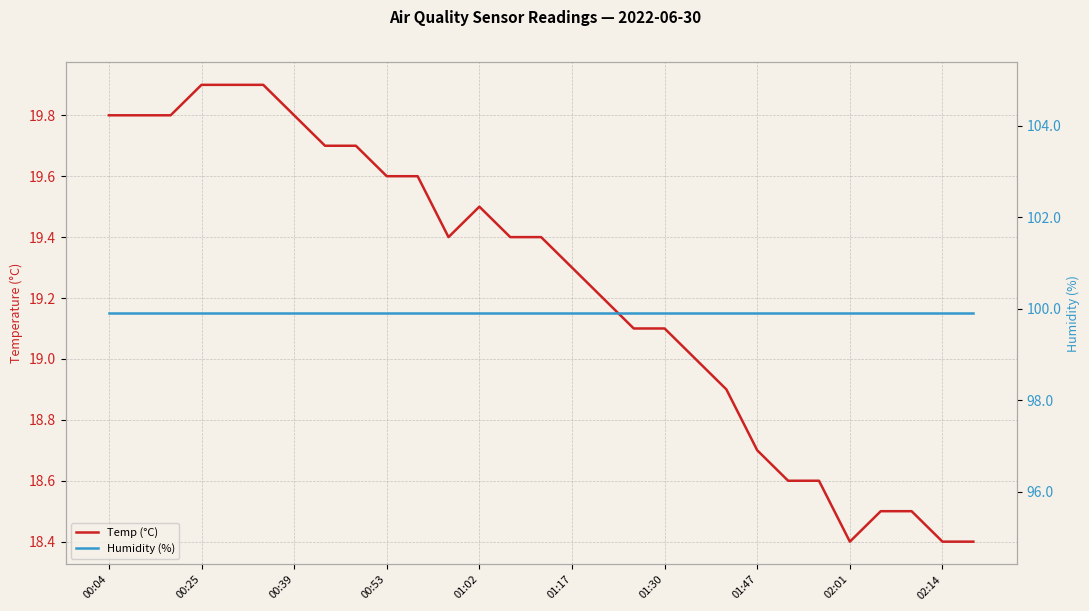

What is the value of the Temp (°C) point at the 8th from the left?

19.7